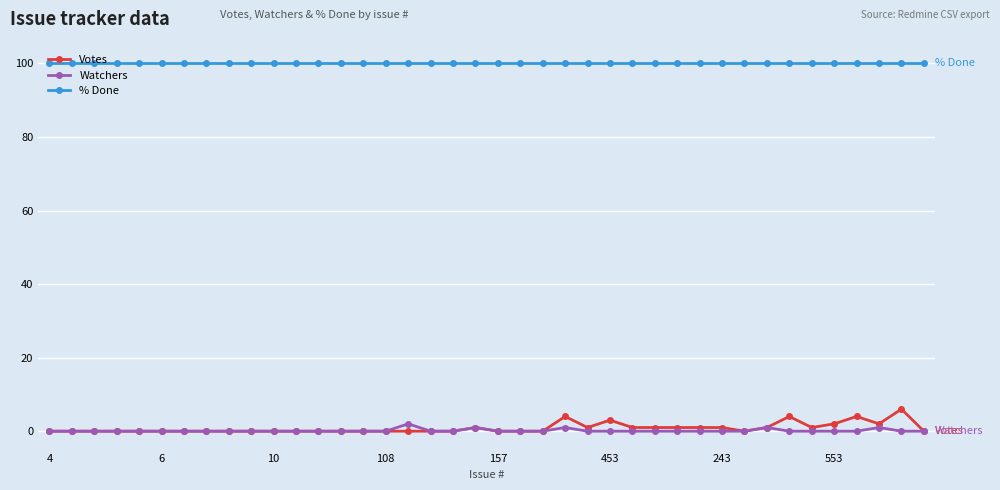

Does the chart display data point markers on the line(s)?

Yes